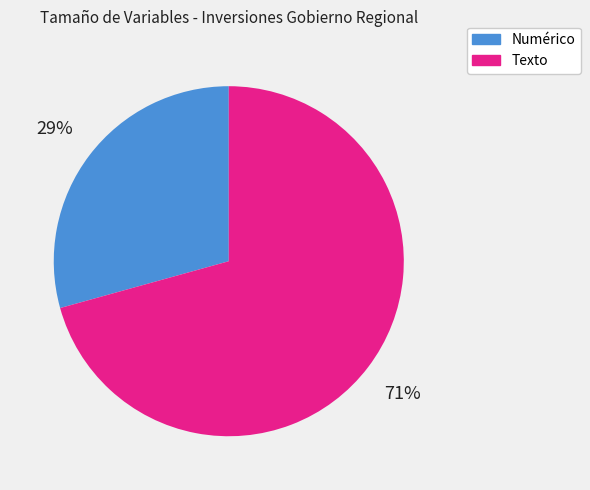

Do Numérico and Texto together represent more than half of the pie?

Yes